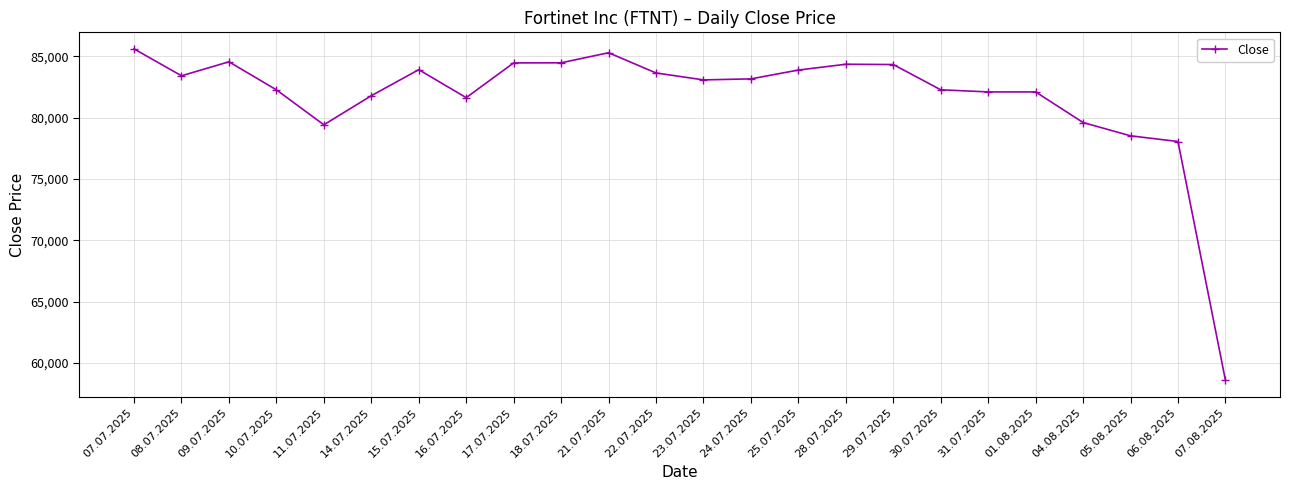

Where does the data first go above 83170?

07.07.2025